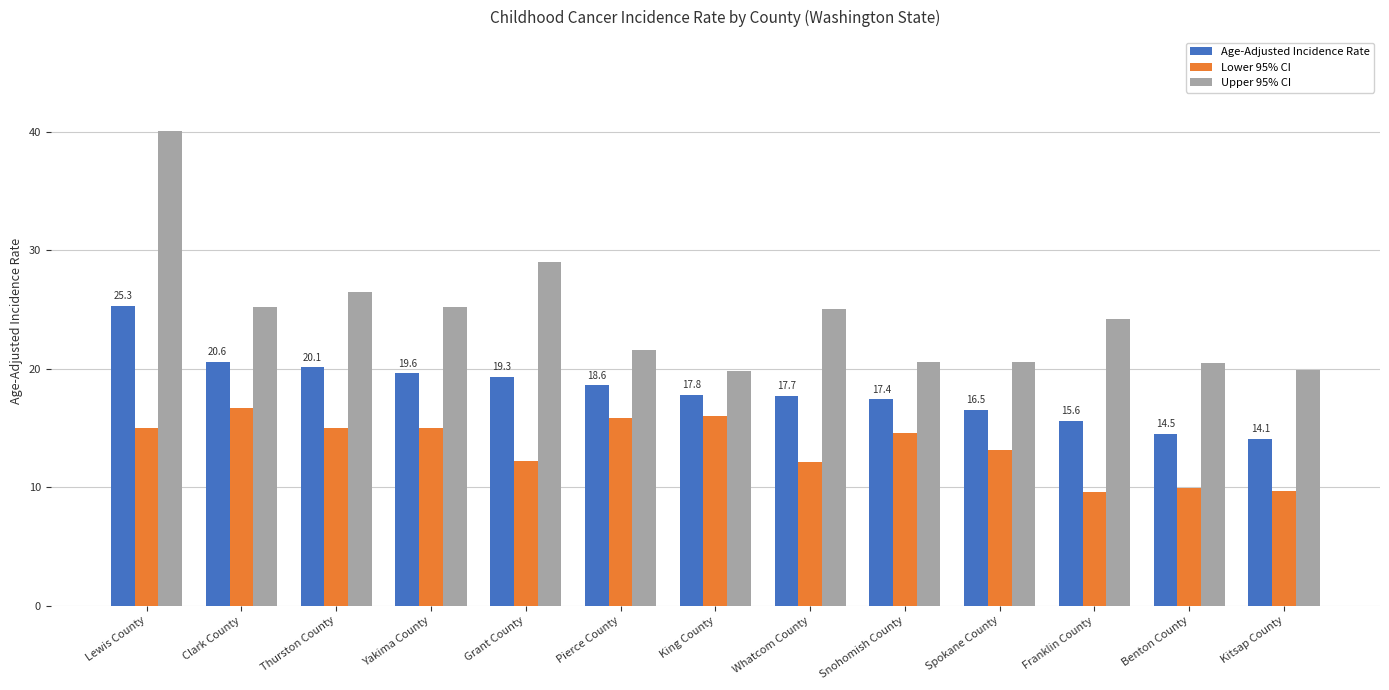

The value of Lower 95% CI at Whatcom County is 12.1. True or false?

True